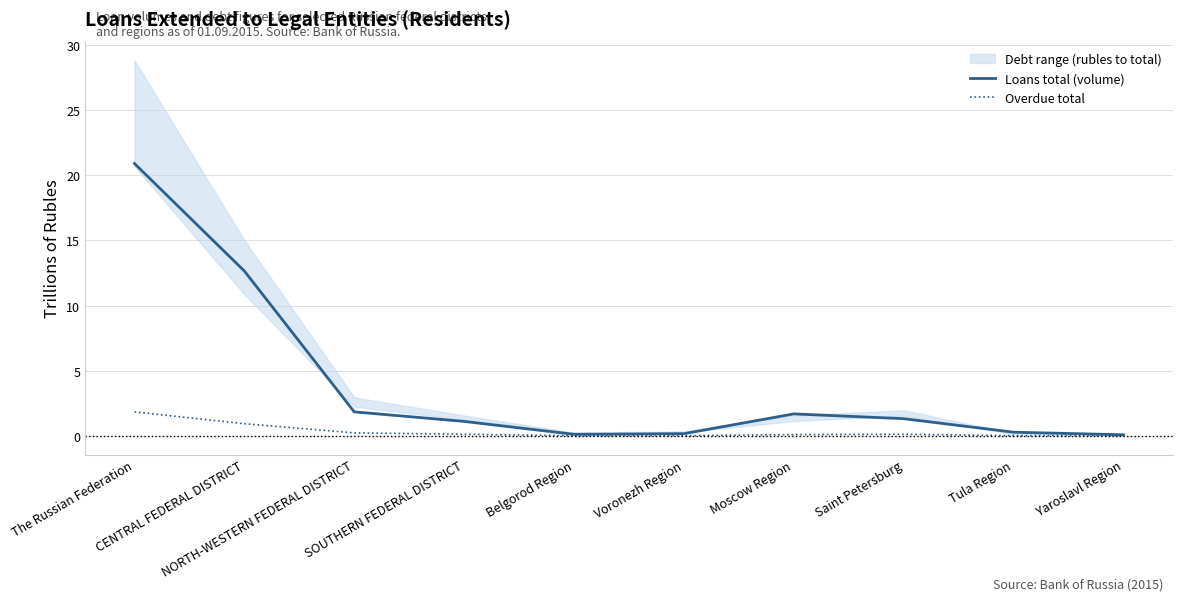

At SOUTHERN FEDERAL DISTRICT, list the series in order from largest to smallest.

Loans total (volume), Overdue total